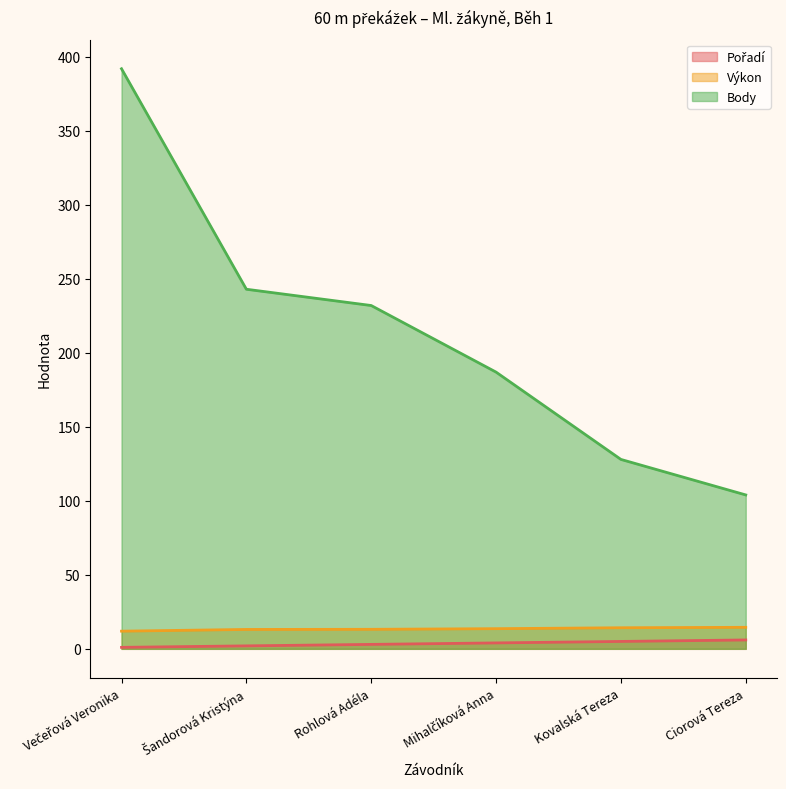

The value of Pořadí at Rohlová Adéla is 2.1. True or false?

False